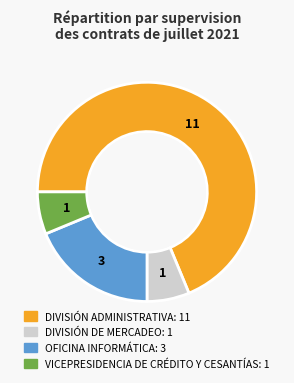

Count the number of slices in the pie.

4